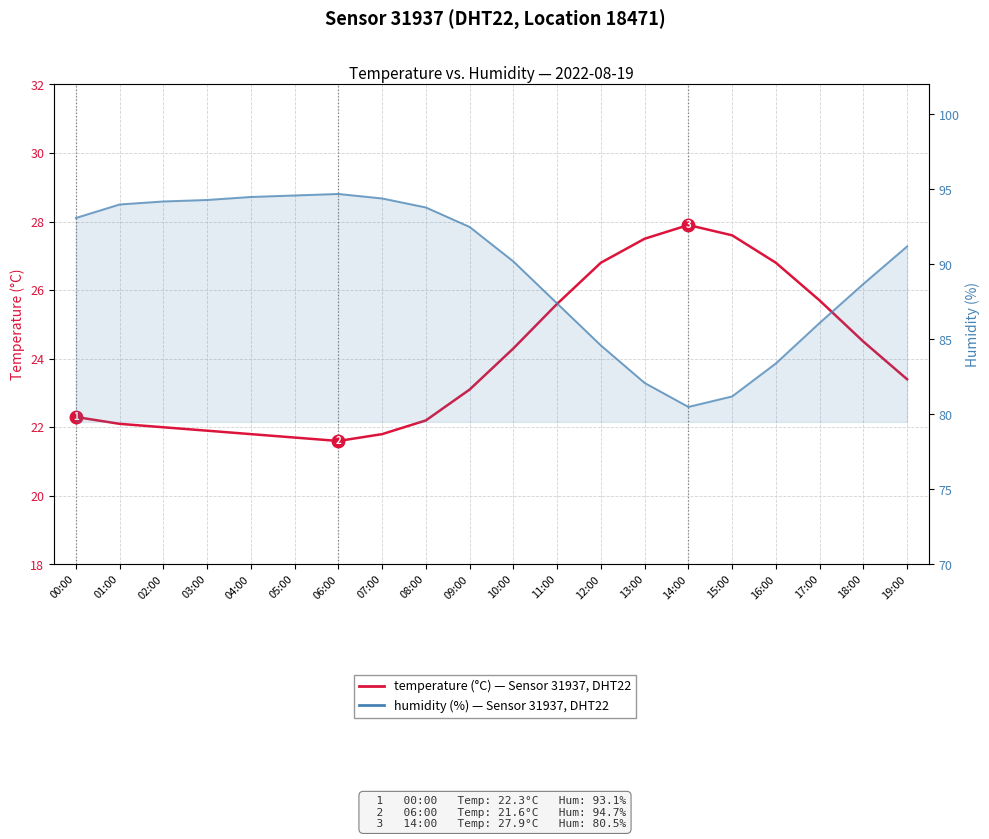

Does the chart have visible grid lines?

Yes